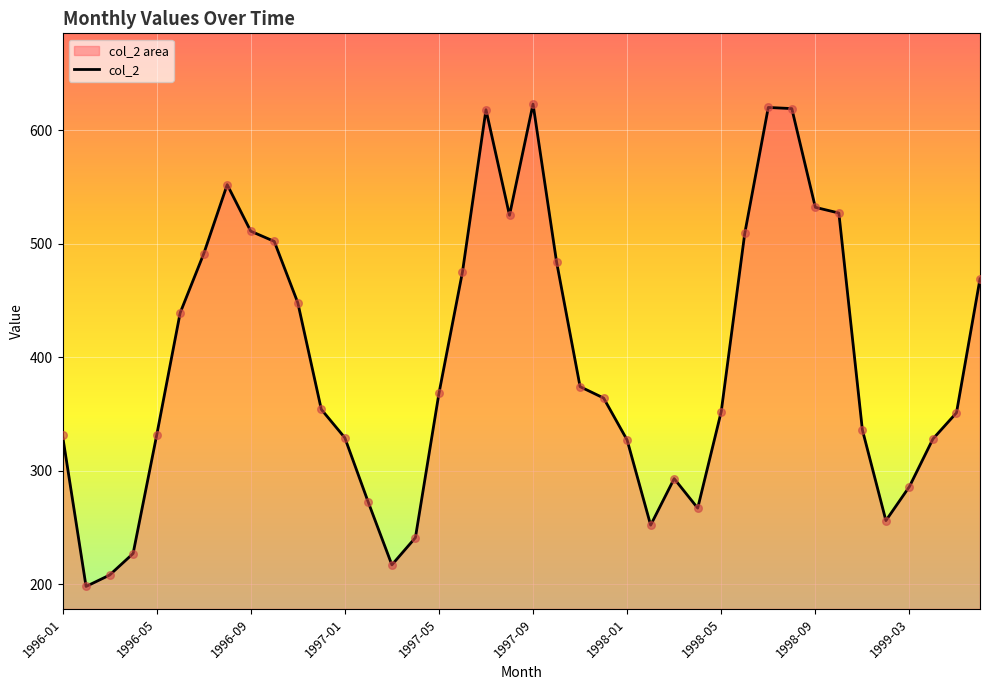

What is the ratio of the value at 38 to the value at 21?

0.7